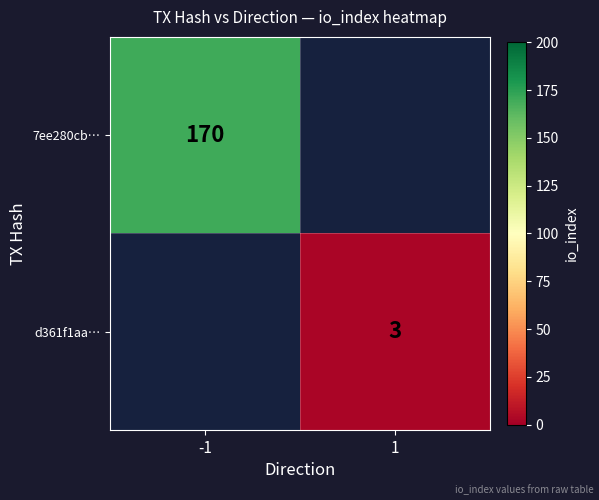

True or false: d361f1aa… has a value of 3 at 1.

True